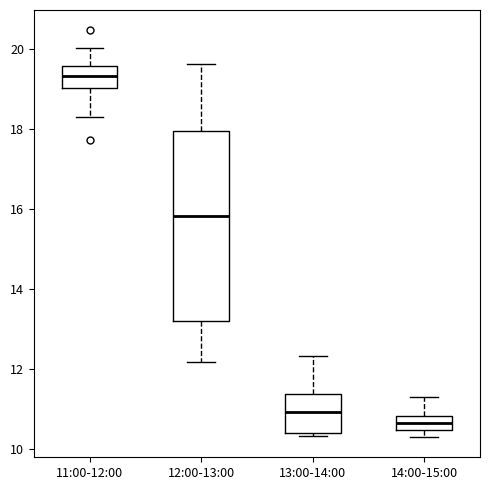

Which box's median line is the highest?

11:00-12:00